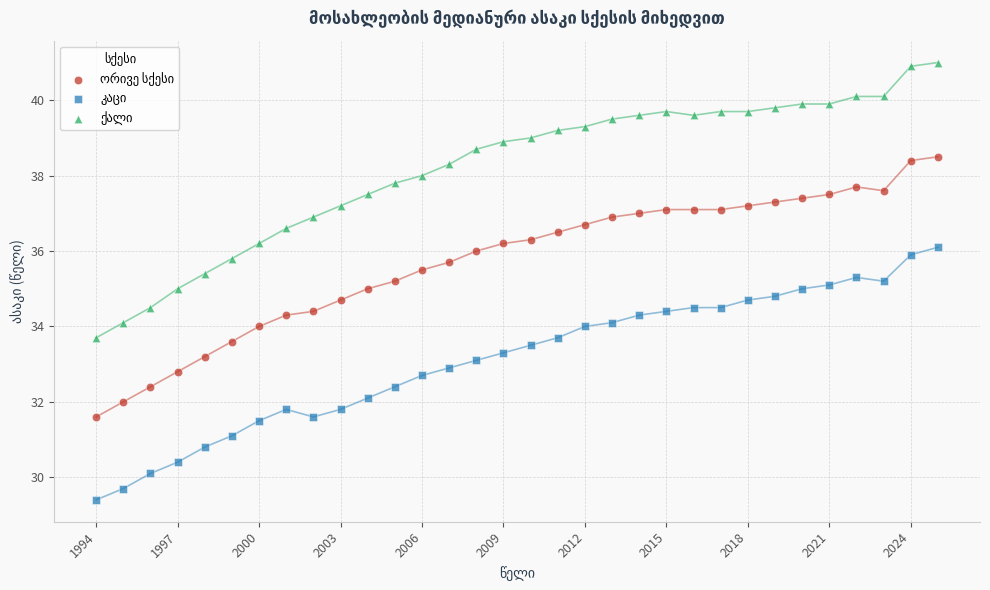

Across all data points, what is the range of Y values (max minus min)?

11.6